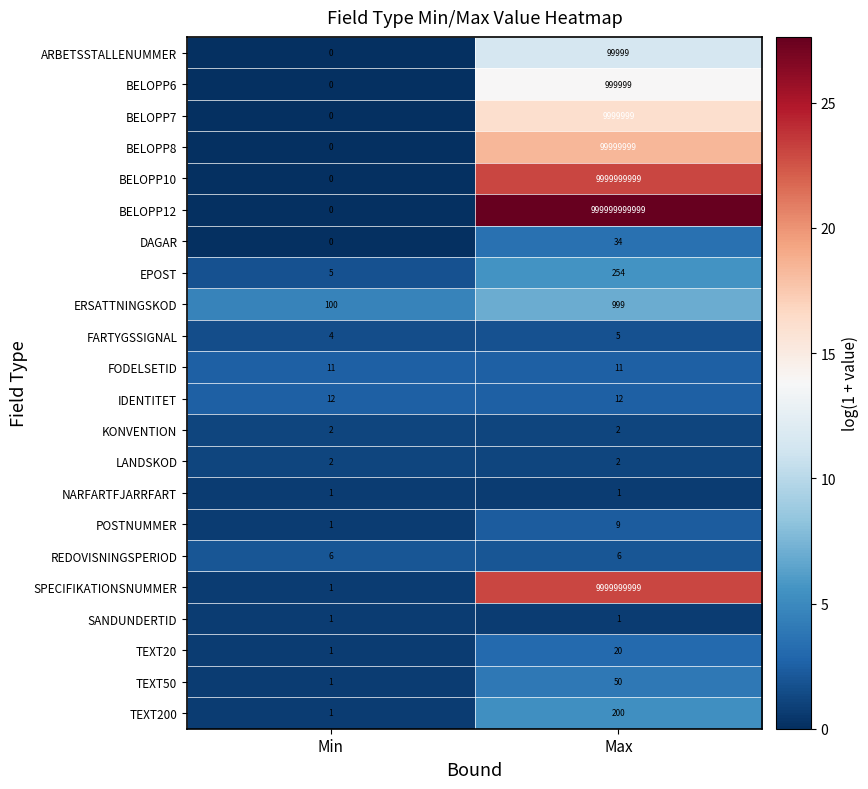

Which series has the largest total across all categories?

BELOPP12